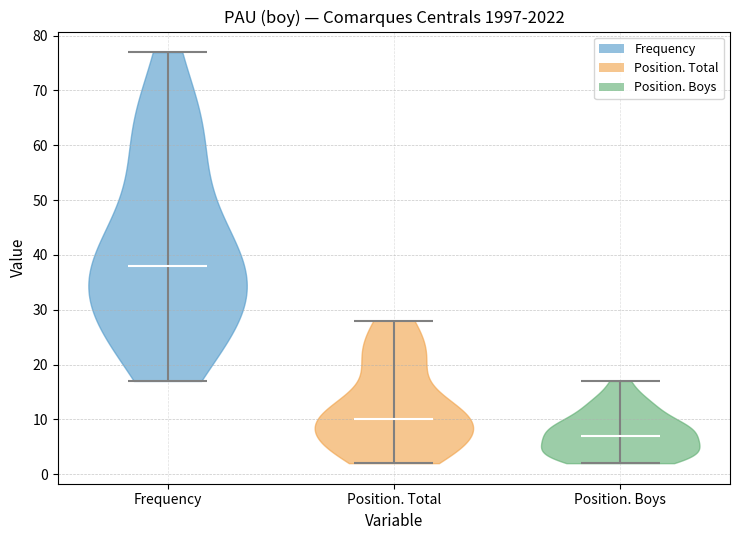

What is the lowest point the violin for Frequency reaches on the y-axis? The values are not printed on the chart, so give them approximately, as read against the axis.

17